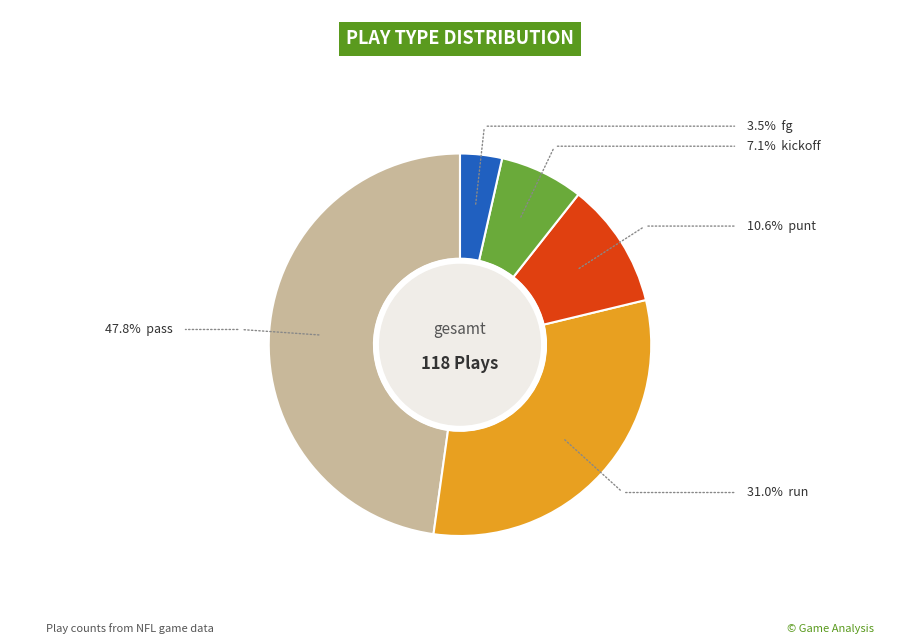

Is there any slice that represents more than half of the pie?

No